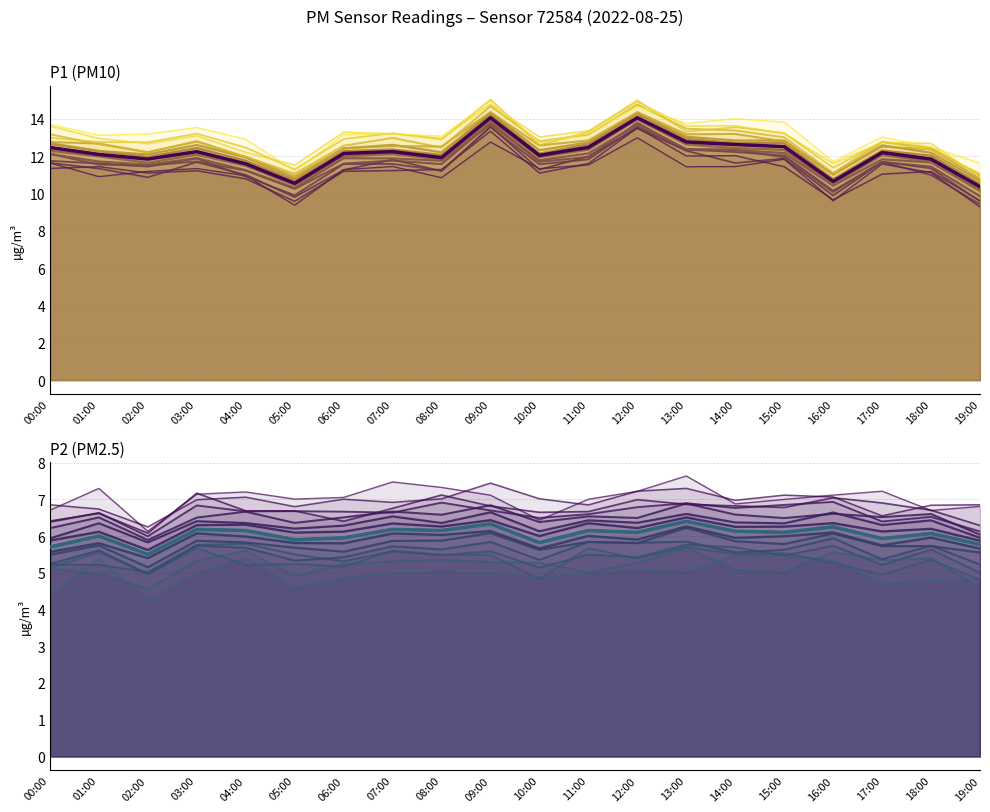

Where is the first local maximum for P1?

03:00